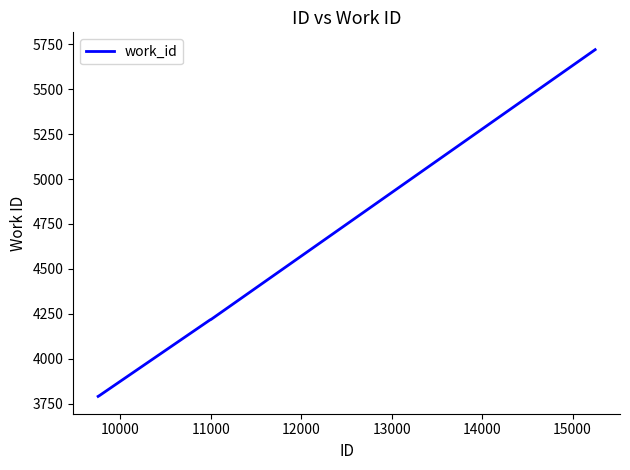

True or false: the data has more than 1 interior local peaks.

False